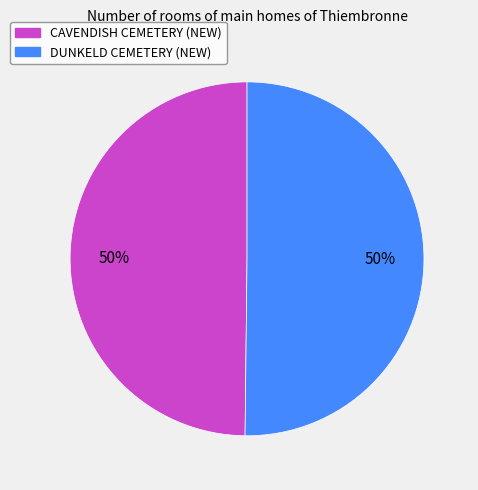

To the nearest percent, what percentage of the pie is DUNKELD CEMETERY (NEW)?

50%